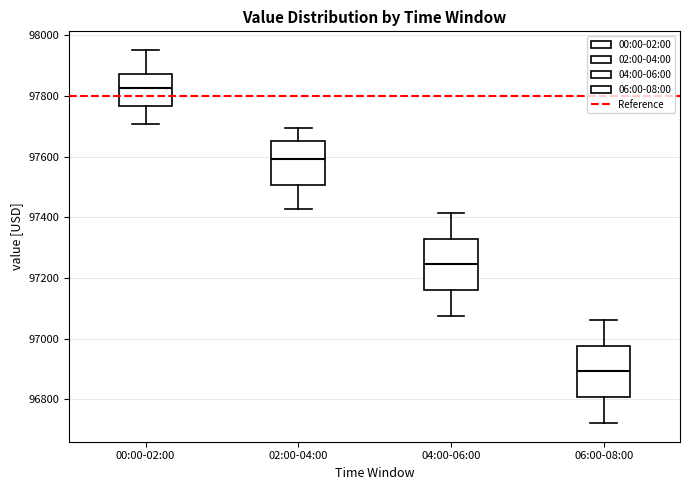

Reading left to right, read every box against the y-axis: the position of its median line, the range the box covers, and the ends of its whiskers. The values are not printed on the chart, so give them approximately, as read against the axis.

00:00-02:00: median 97820, box 97760 to 97880, whiskers 97700 to 97960
02:00-04:00: median 97600, box 97500 to 97660, whiskers 97420 to 97700
04:00-06:00: median 97240, box 97160 to 97320, whiskers 97080 to 97420
06:00-08:00: median 96900, box 96800 to 96980, whiskers 96720 to 97060